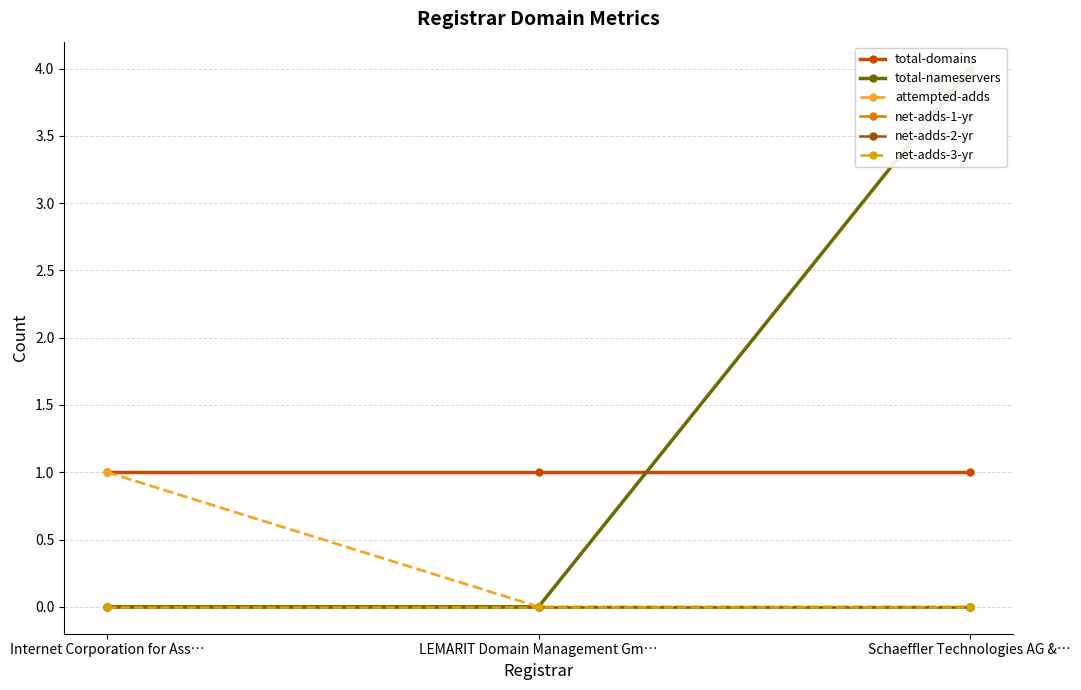

Reading left to right, transcribe all the data shown in this chart.

total-domains: Internet Corporation for Ass…=1	LEMARIT Domain Management Gm…=1	Schaeffler Technologies AG &…=1
total-nameservers: Internet Corporation for Ass…=0	LEMARIT Domain Management Gm…=0	Schaeffler Technologies AG &…=4
attempted-adds: Internet Corporation for Ass…=1	LEMARIT Domain Management Gm…=0	Schaeffler Technologies AG &…=0
net-adds-1-yr: Internet Corporation for Ass…=0	LEMARIT Domain Management Gm…=0	Schaeffler Technologies AG &…=0
net-adds-2-yr: Internet Corporation for Ass…=0	LEMARIT Domain Management Gm…=0	Schaeffler Technologies AG &…=0
net-adds-3-yr: Internet Corporation for Ass…=0	LEMARIT Domain Management Gm…=0	Schaeffler Technologies AG &…=0